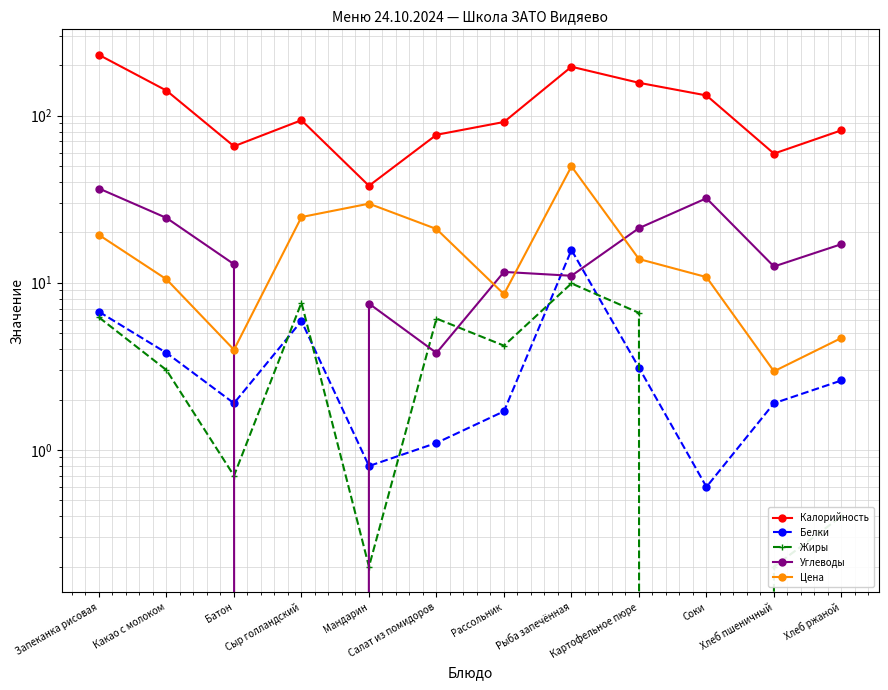

Reading left to right, list all the values displayed in this chart.

Калорийность: 230.5	141.0	65.5	93.8	38.0	76.7	91.5	195.9	157.0	131.9	59.2	81.6
Белки: 6.7	3.8	1.9	5.9	0.8	1.1	1.7	15.7	3.1	0.6	1.9	2.6
Жиры: 6.2	3.0	0.7	7.6	0.2	6.1	4.2	9.9	6.6	0.0	0.2	0.4
Углеводы: 36.6	24.4	12.9	0.0	7.5	3.8	11.6	11.0	21.2	32.0	12.5	17.0
Цена: 19.3	10.5	4.0	24.7	29.7	20.9	8.5	49.6	13.8	10.8	3.0	4.7